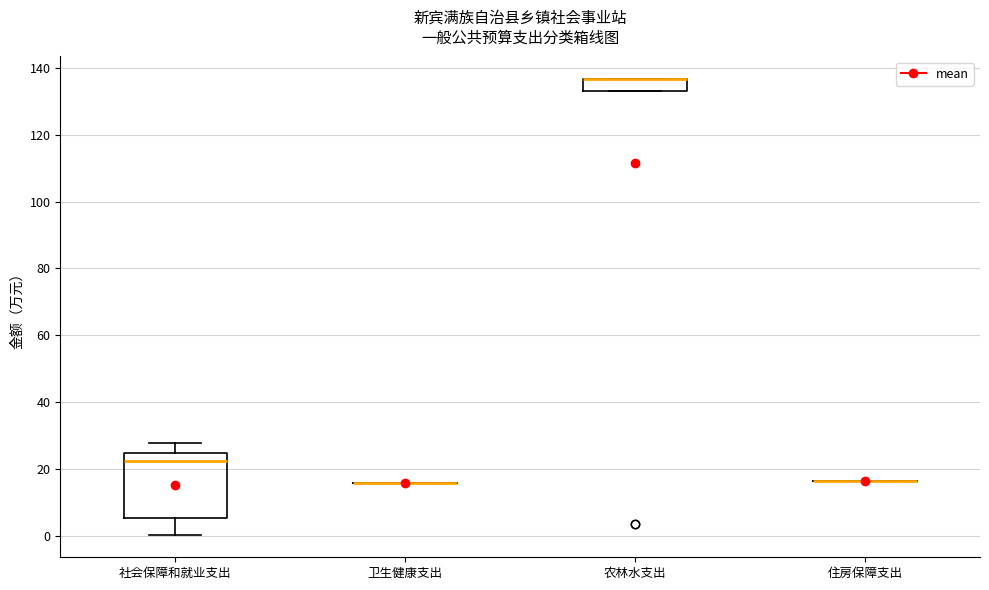

Comparing the boxes themselves (not the whiskers), which one is the tallest?

社会保障和就业支出